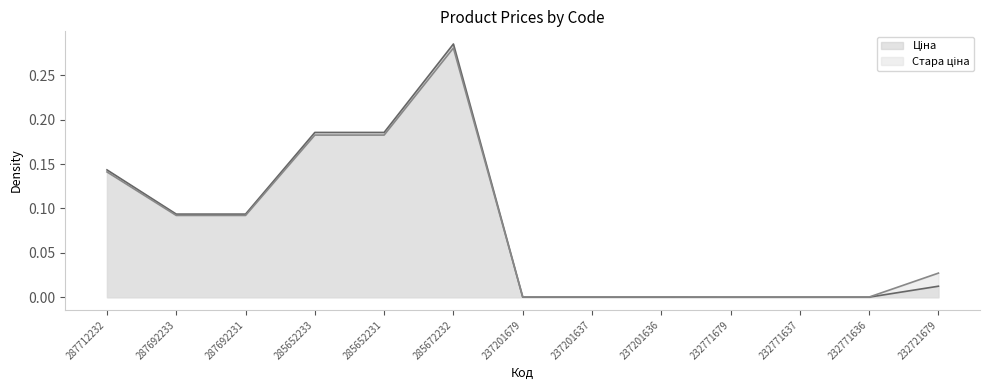

Reading right to left, extract all data points from this chart.

Ціна: 0.0	0.0	0.0	0.0	0.0	0.0	0.0	0.3	0.2	0.2	0.1	0.1	0.1
Стара ціна: 0.0	0.0	0.0	0.0	0.0	0.0	0.0	0.3	0.2	0.2	0.1	0.1	0.1